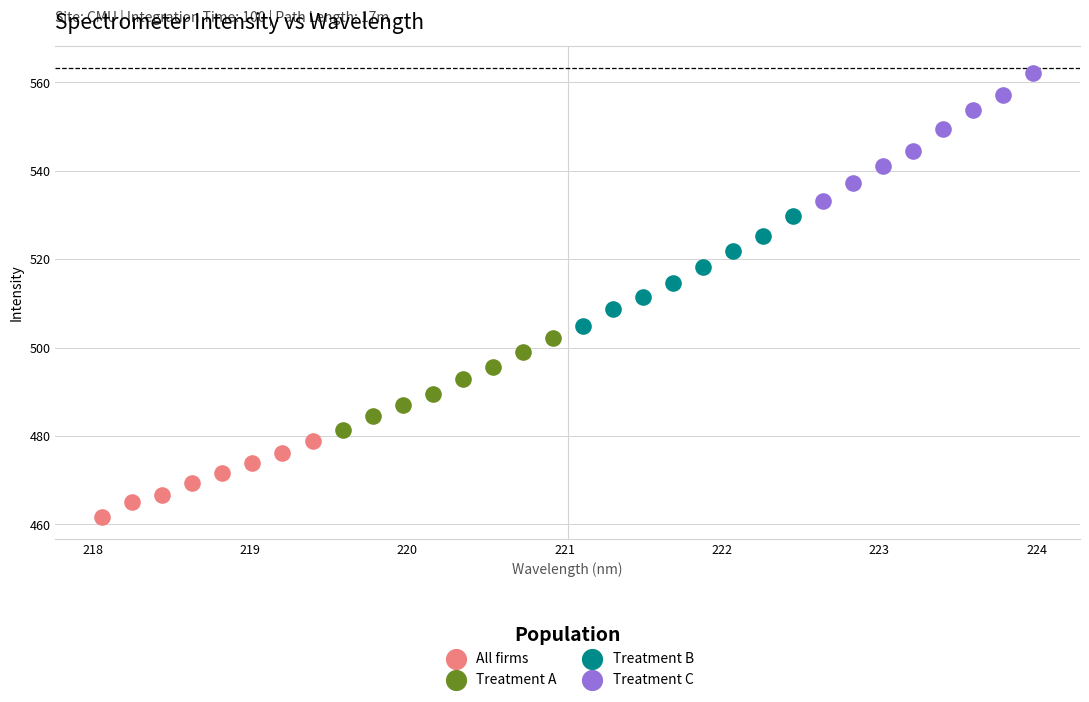

Which series has the largest Y range (max minus min)?

Treatment C